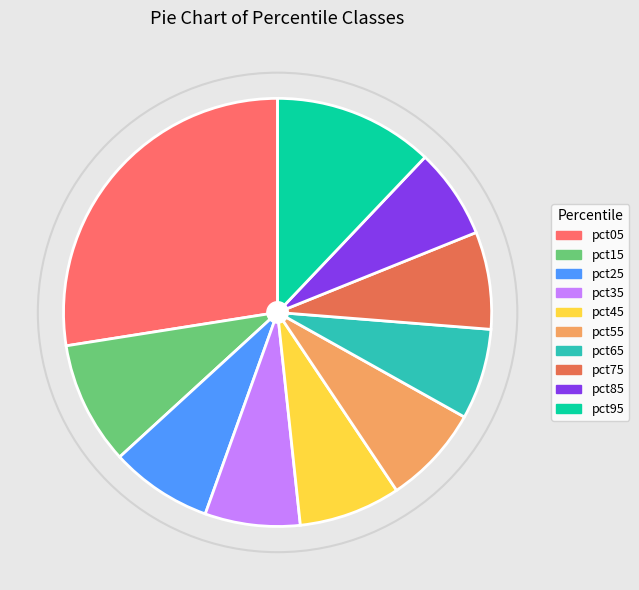

Is there a majority slice in this chart?

No